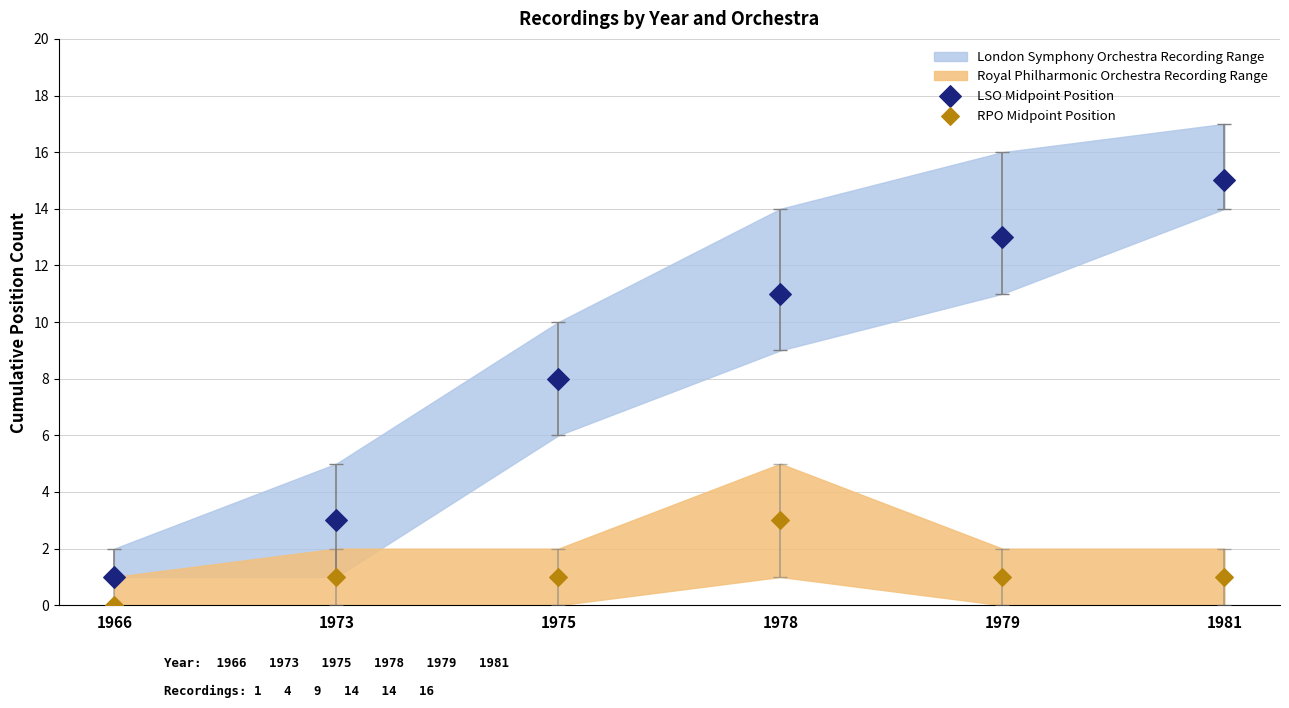

Which series reaches the minimum Y coordinate?

RPO Midpoint Position